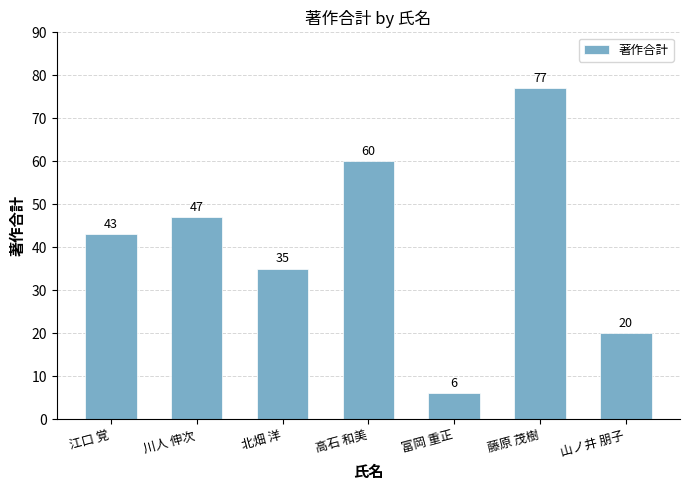

Count the values in the range 20 to 60.

5